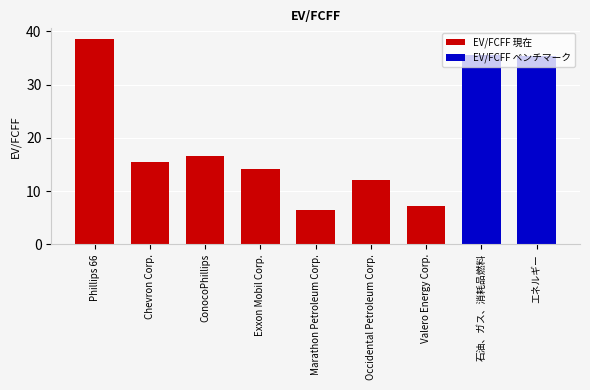

What is the change in value from Phillips 66 to エネルギー?

-3.3